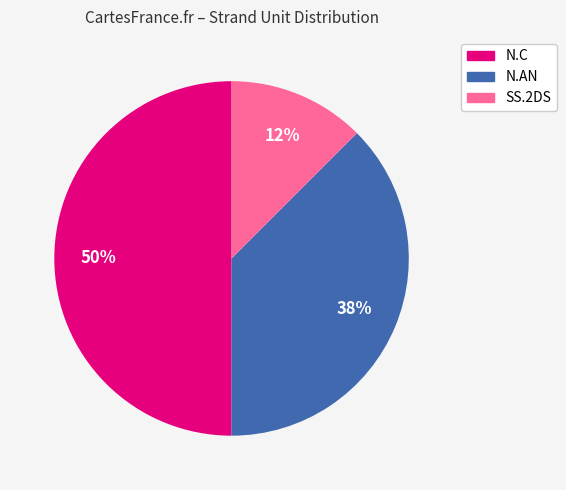

To the nearest percent, what is the average slice percentage?

33%